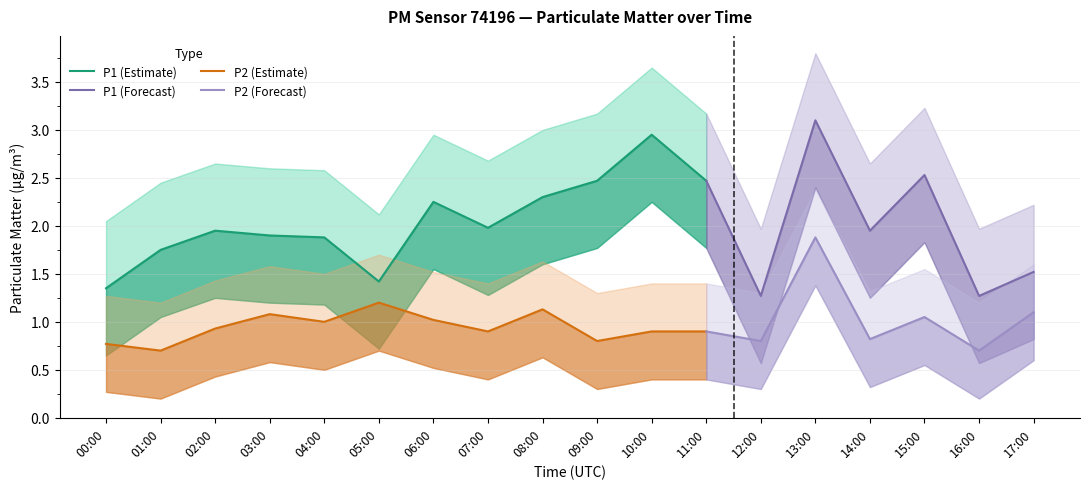

Which series has the widest spread of values?

P1